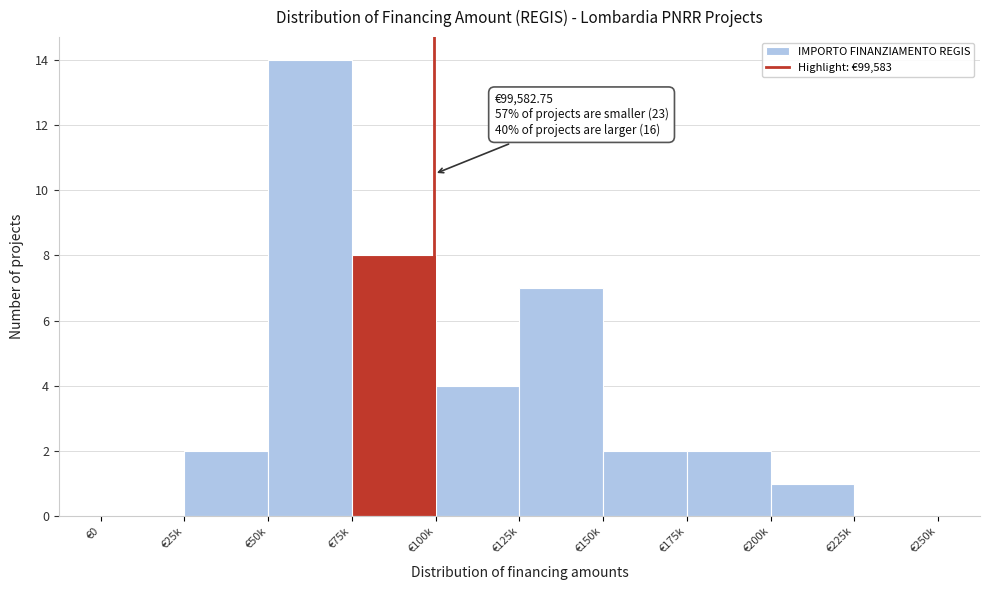

Reading left to right, list all the values displayed in this chart.

€0=0	€25k=2	€50k=14	€75k=8	€100k=4	€125k=7	€150k=2	€175k=2	€200k=1	€225k=0